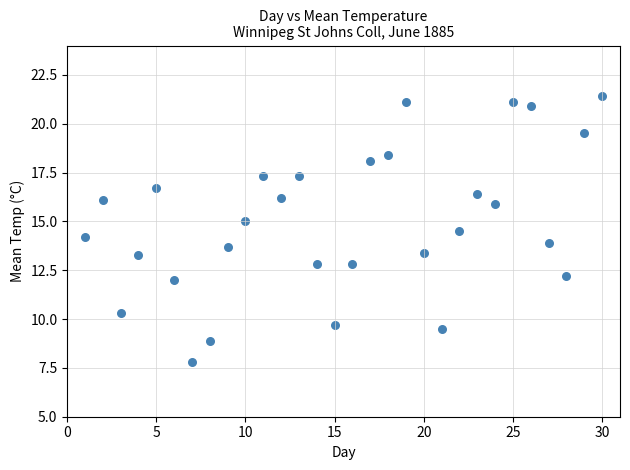

What is the range of Y values (max minus min)?

13.6